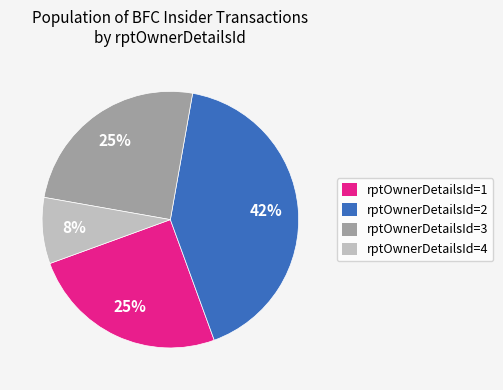

To the nearest percent, what is the average slice percentage?

25%